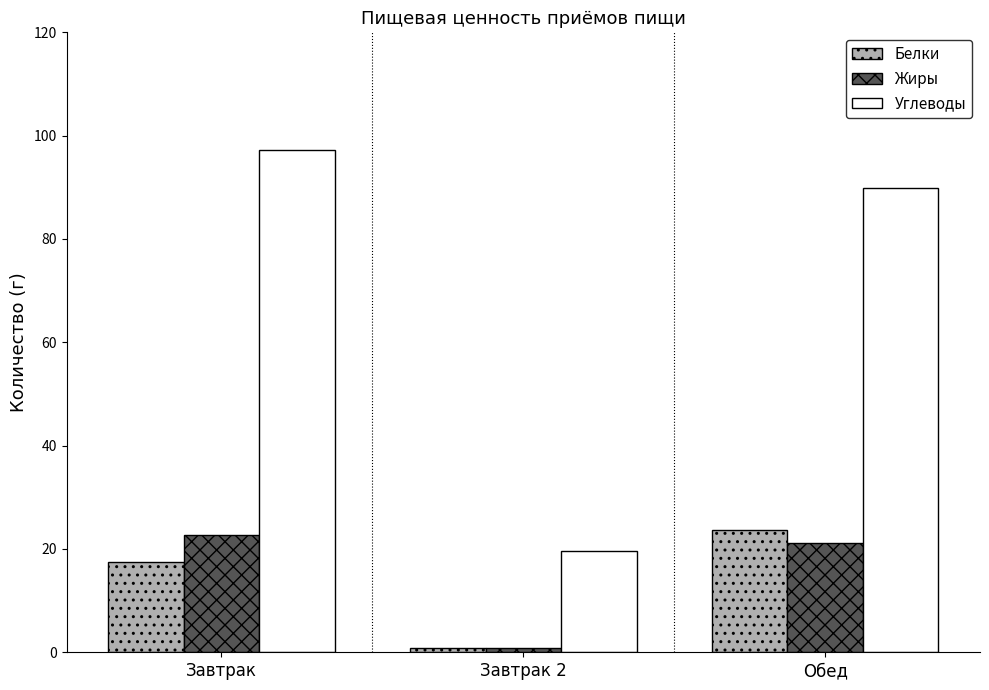

The Жиры series shows 22.6 at Завтрак. True or false?

True